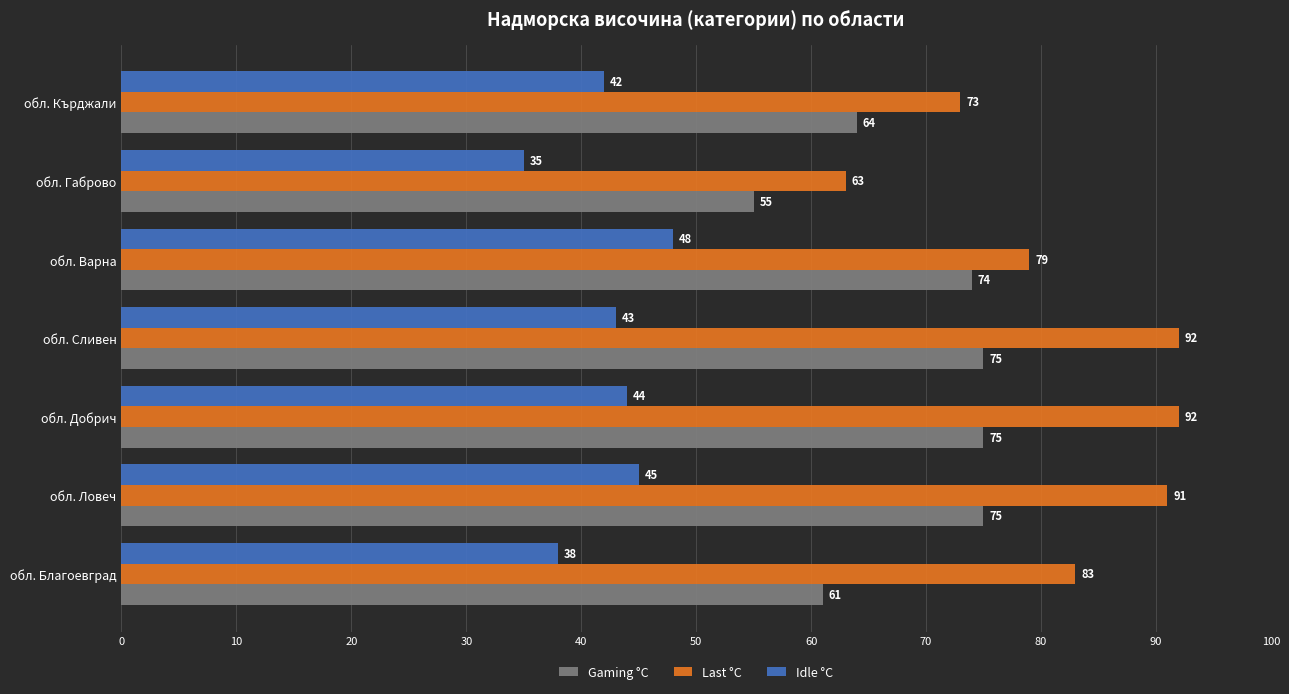

The value of Last °C at обл. Габрово is 101. True or false?

False